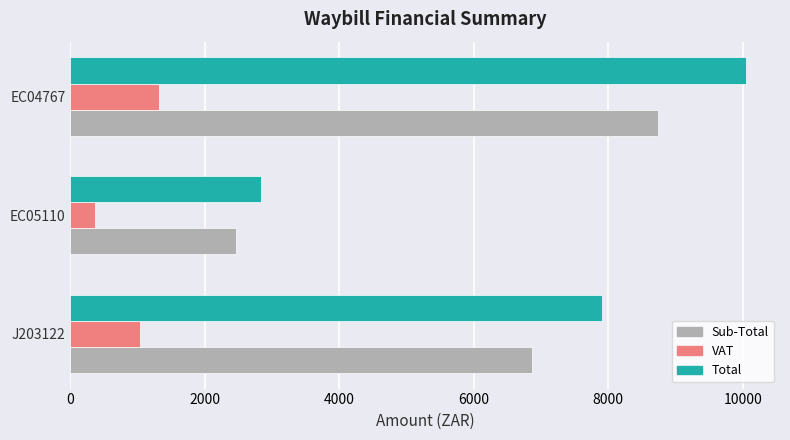

What is the minimum value for Sub-Total?

2467.0